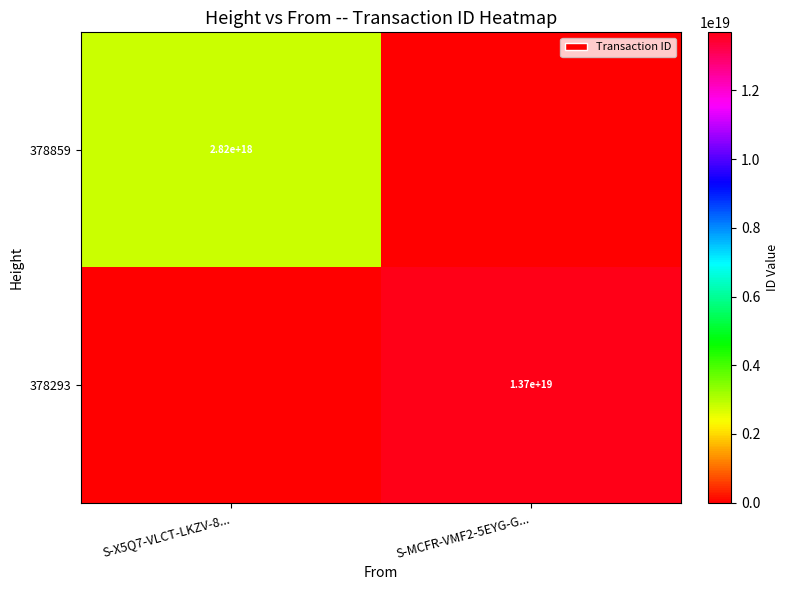

The value of 378859 at S-X5Q7-VLCT-LKZV-8... is 2820000000000000000. True or false?

True